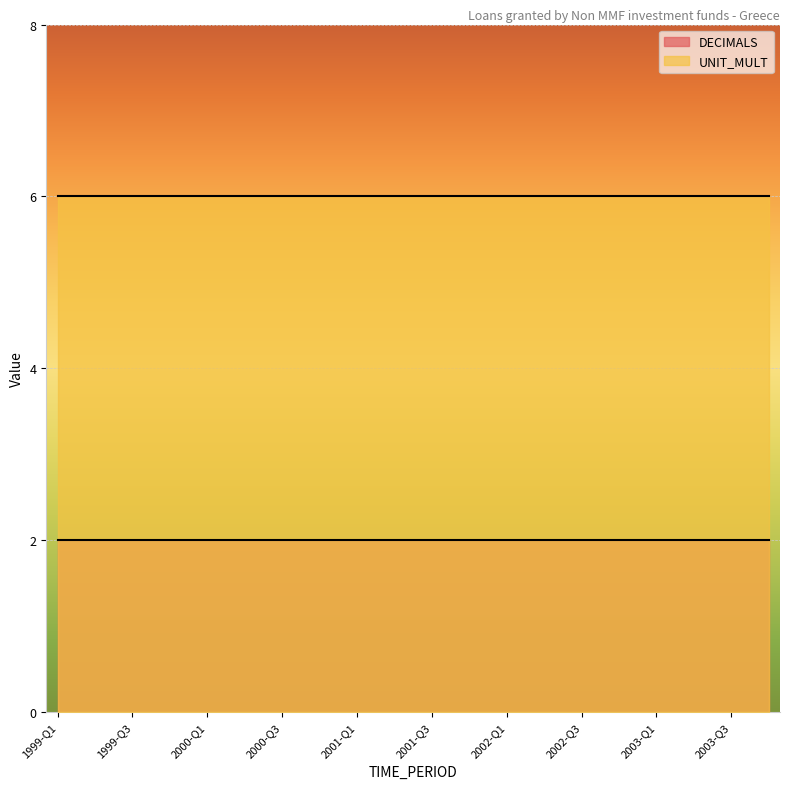

True or false: DECIMALS and UNIT_MULT cross at least once.

False